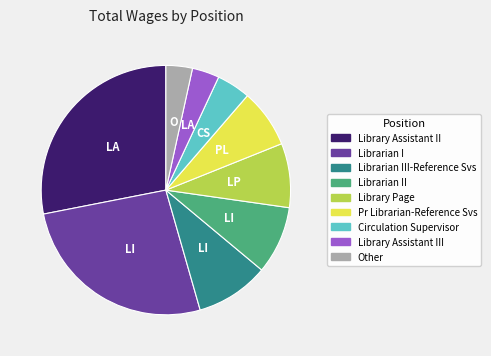

How many segments does this pie chart have?

9